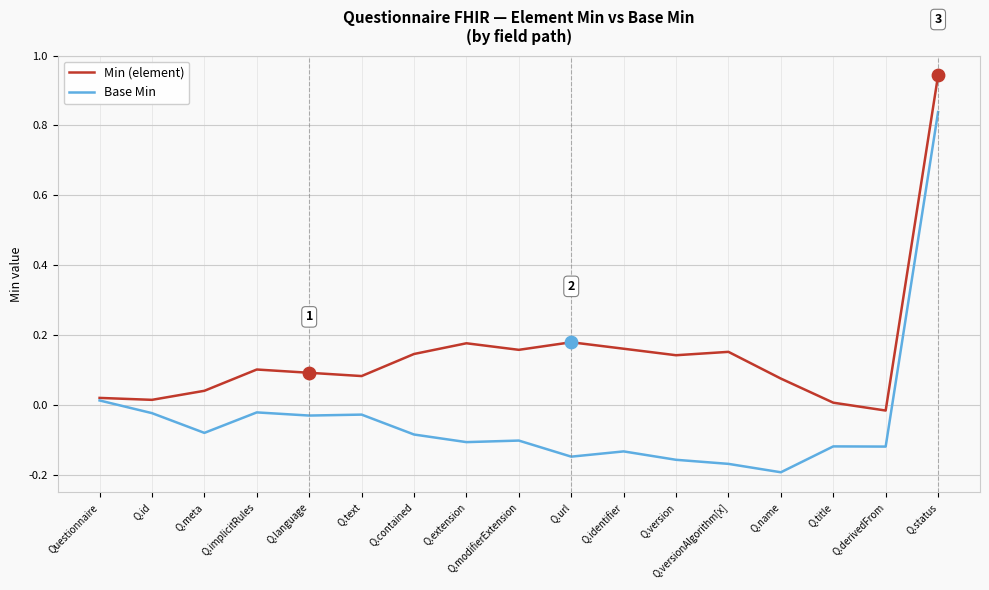

Is the value of Min (element) at Q.implicitRules greater than the value of Base Min at Q.text?

Yes